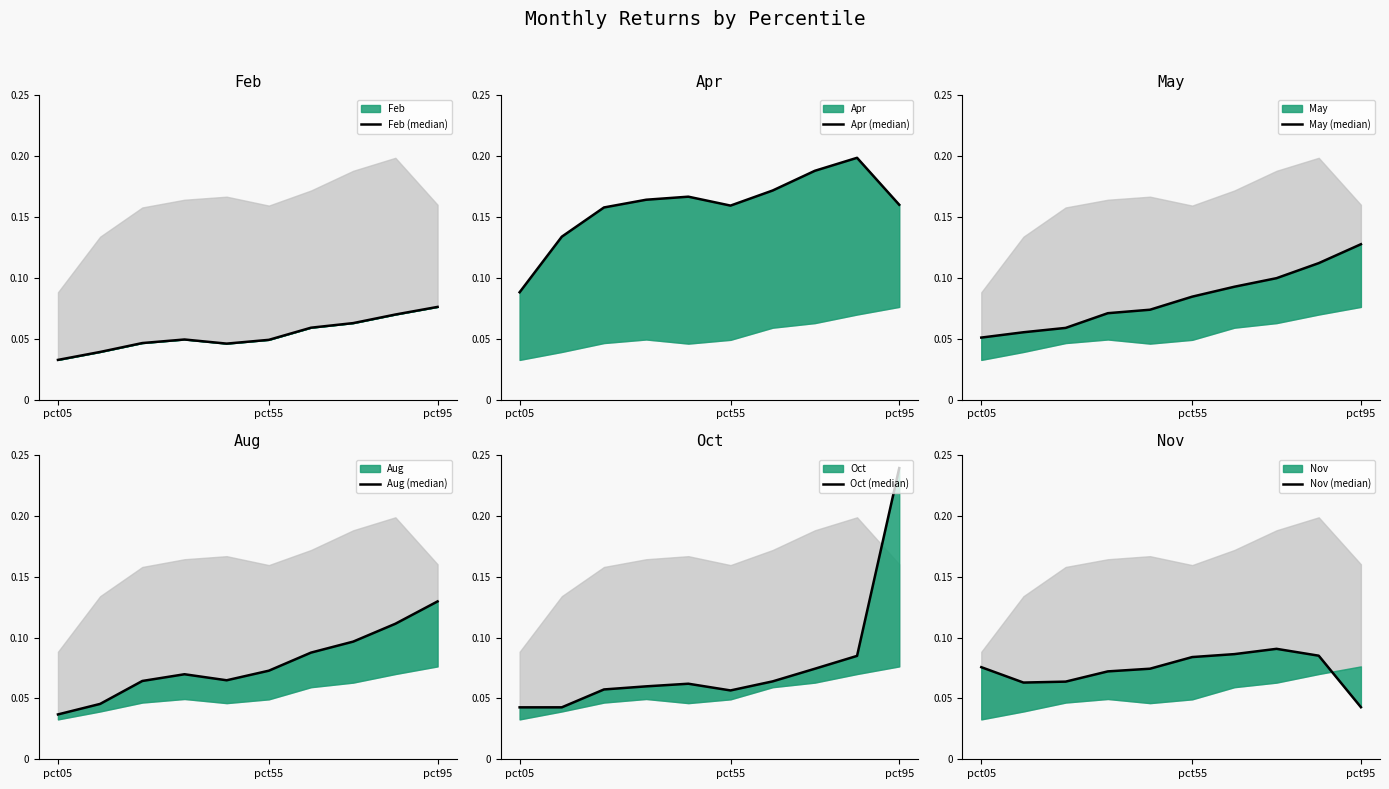

What is the label of the 1st point from the left?

pct05